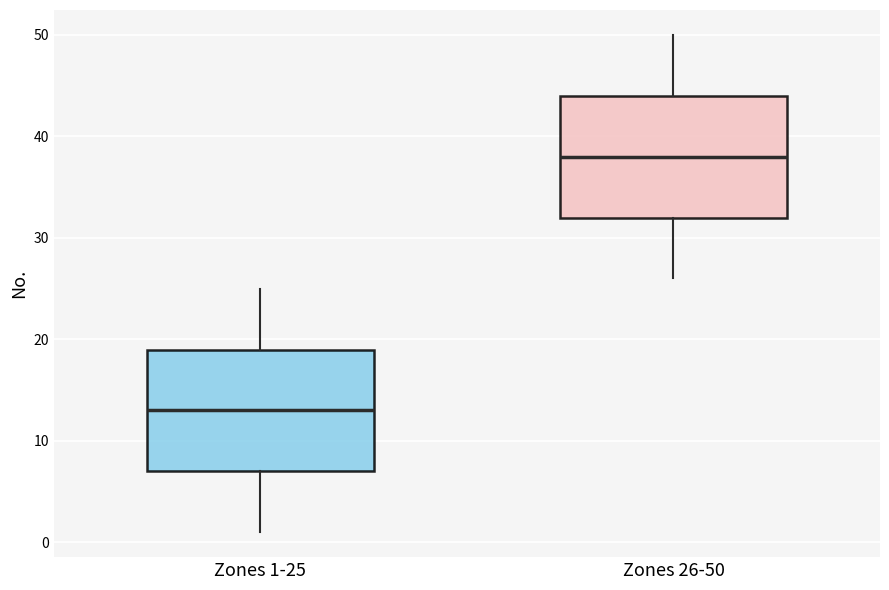

Reading left to right, transcribe this box plot: for each box, give where its median line is, the range the box spans, and where its two whiskers end, as read against the y-axis. The values are not printed on the chart, so give them approximately, as read against the axis.

Zones 1-25: median 13, box 7 to 19, whiskers 1 to 25
Zones 26-50: median 38, box 32 to 44, whiskers 26 to 50